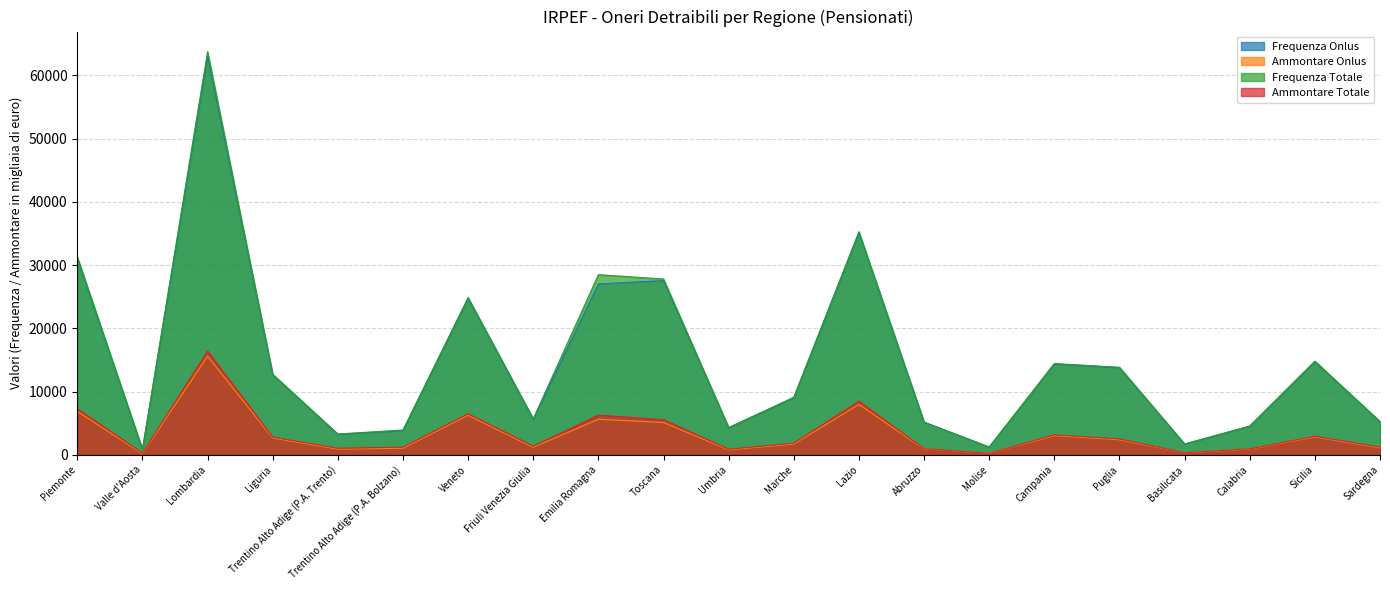

In Frequenza Onlus, how many points are higher than both neighbors (excluding endpoints)?

6